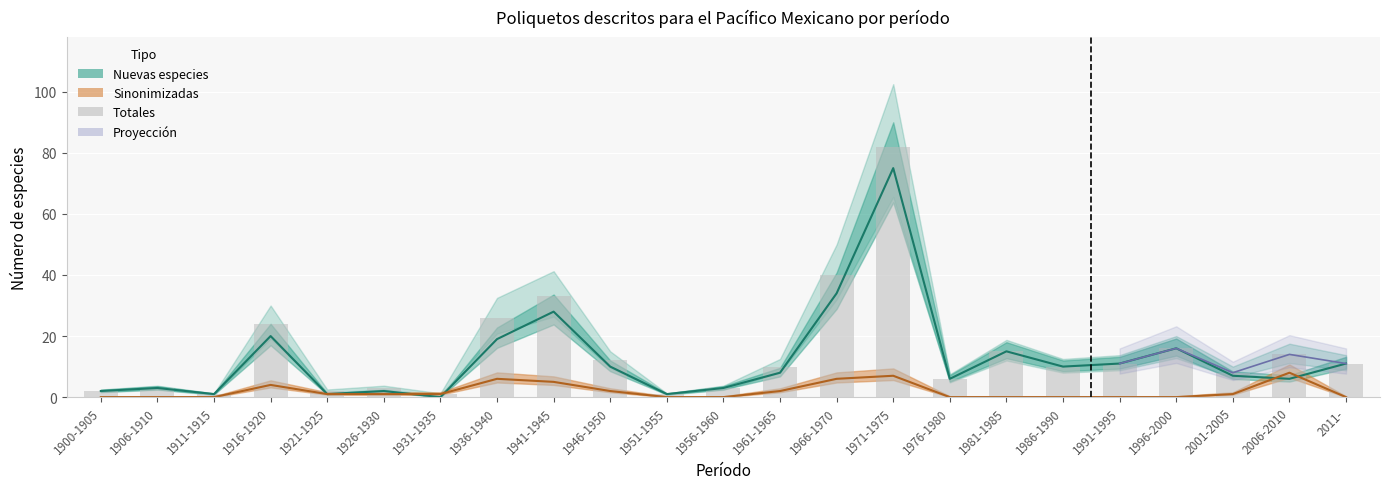

The value at 1916-1920 is 32. True or false?

False